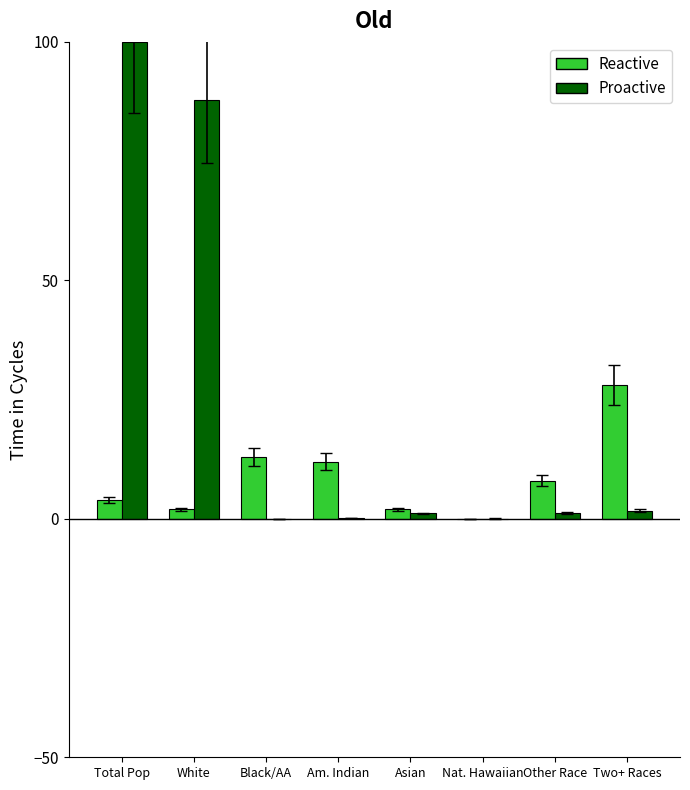

At which category is the sum across all series the highest?

Total Pop